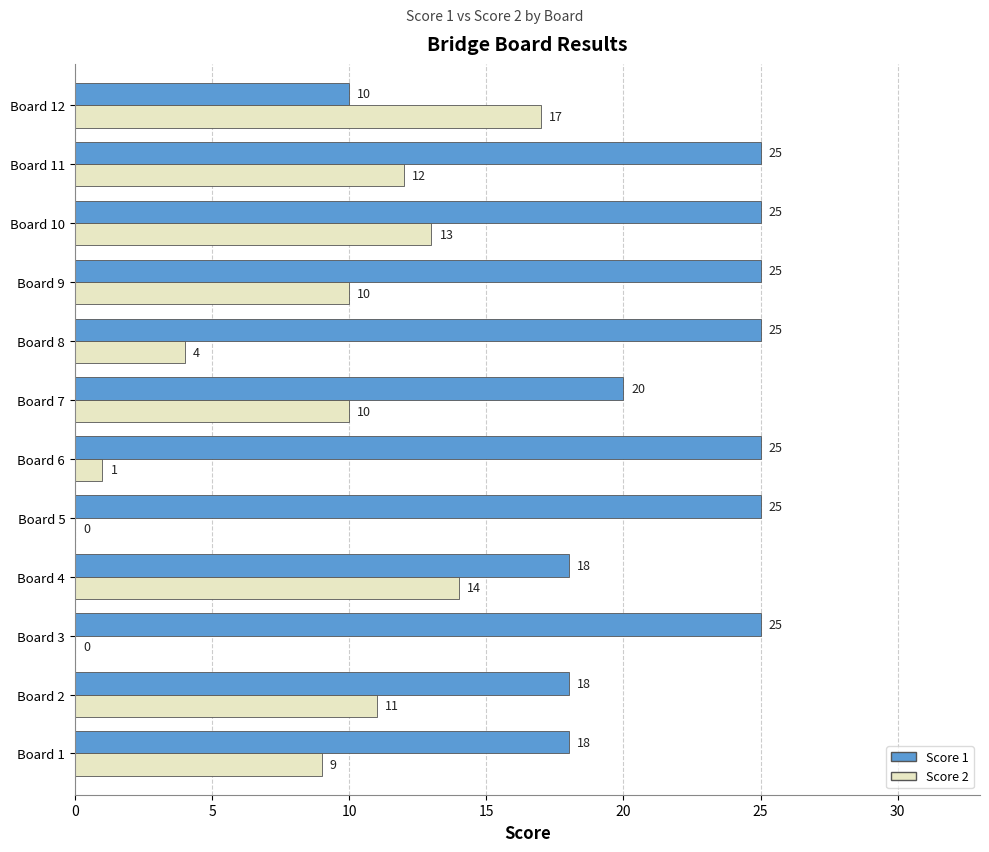

The value of Score 1 at Board 11 is 25. True or false?

True